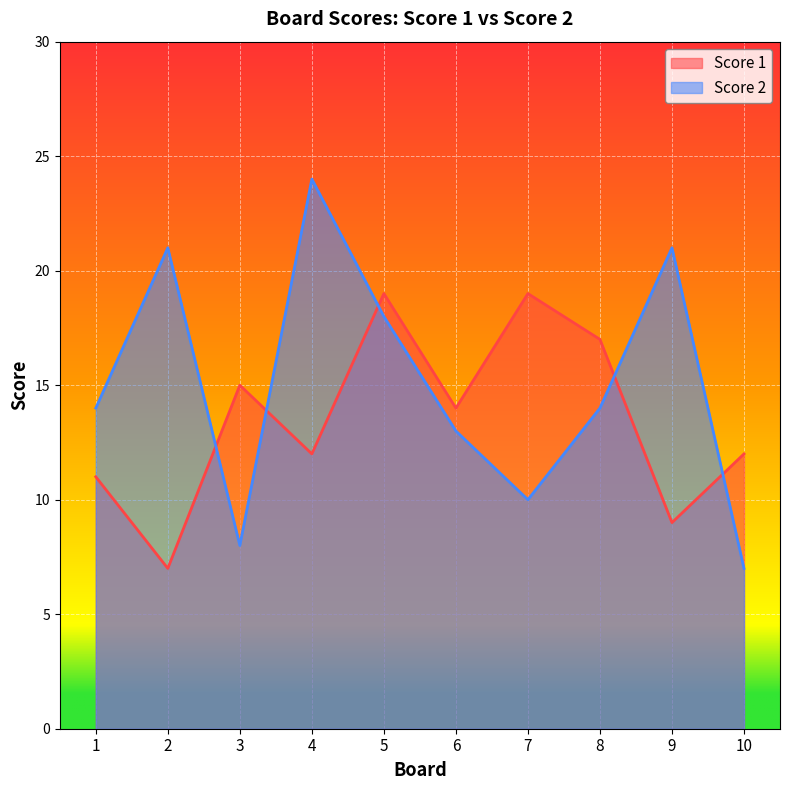

Which category has the highest value in the Score 1 series?

5